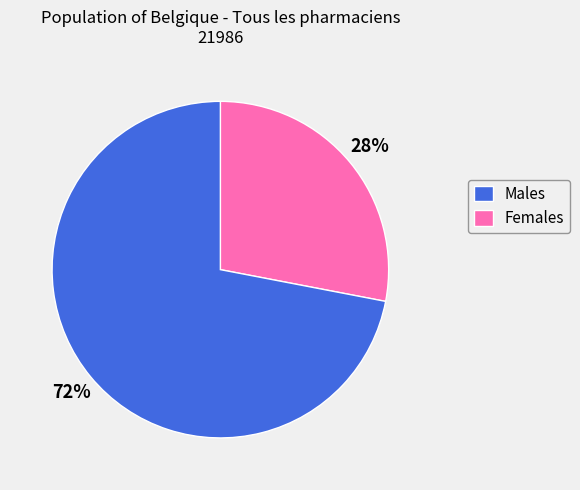

Is there a majority slice in this chart?

Yes